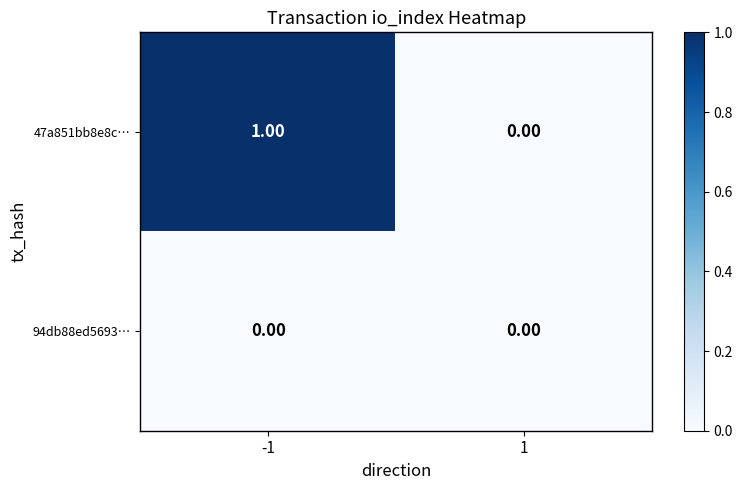

Which series has the largest range (max minus min)?

47a851bb8e8c…